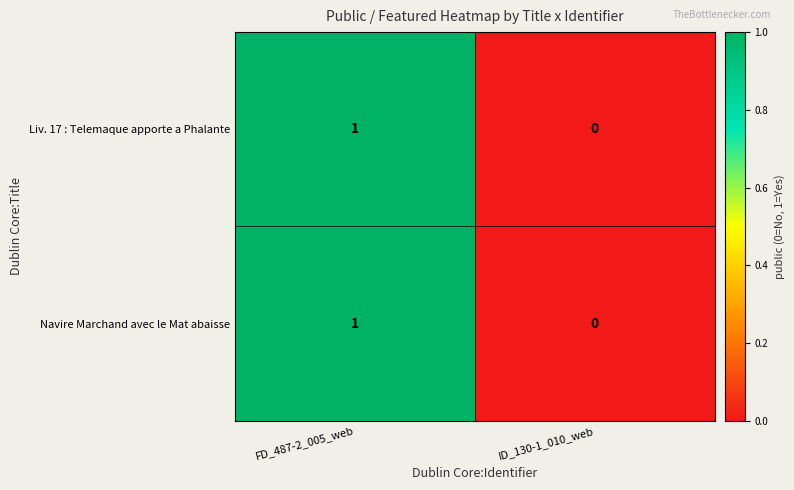

Reading left to right, extract all data points from this chart.

Liv. 17 : Telemaque apporte a Phalante: 1	0
Navire Marchand avec le Mat abaisse: 1	0